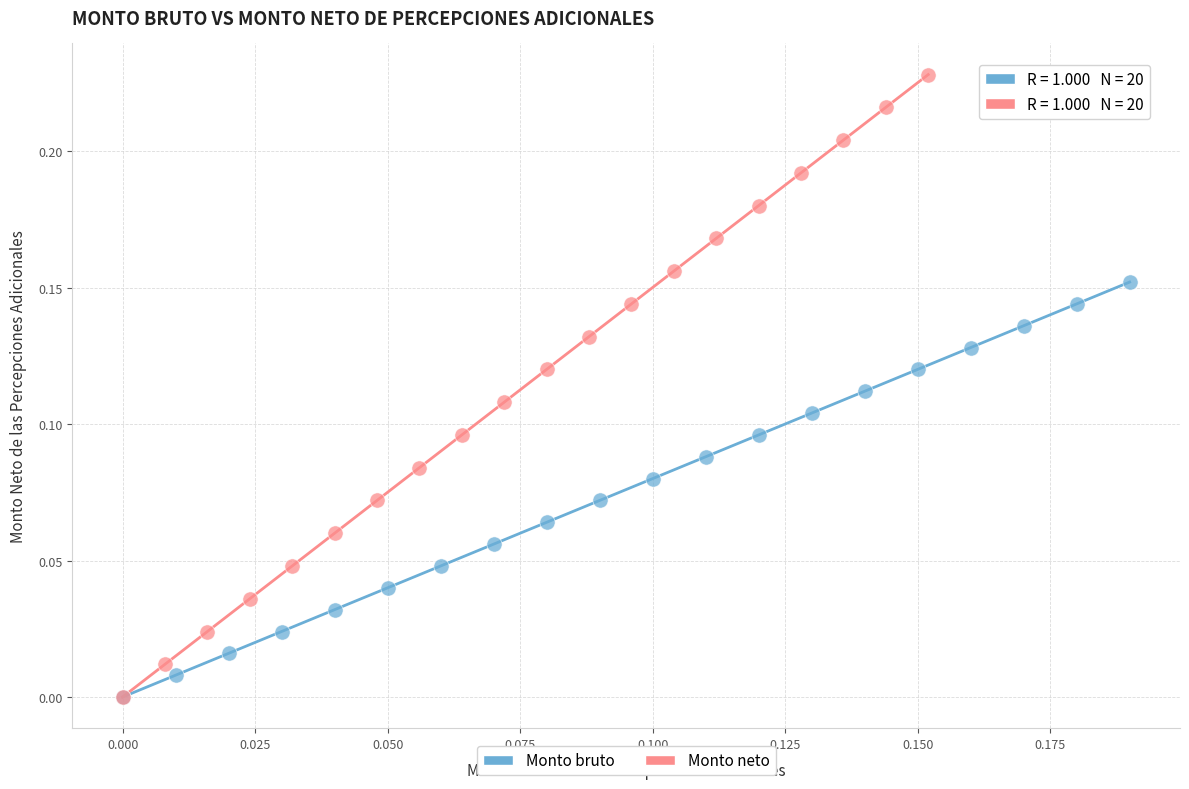

Which series contains the highest Y value?

Monto neto